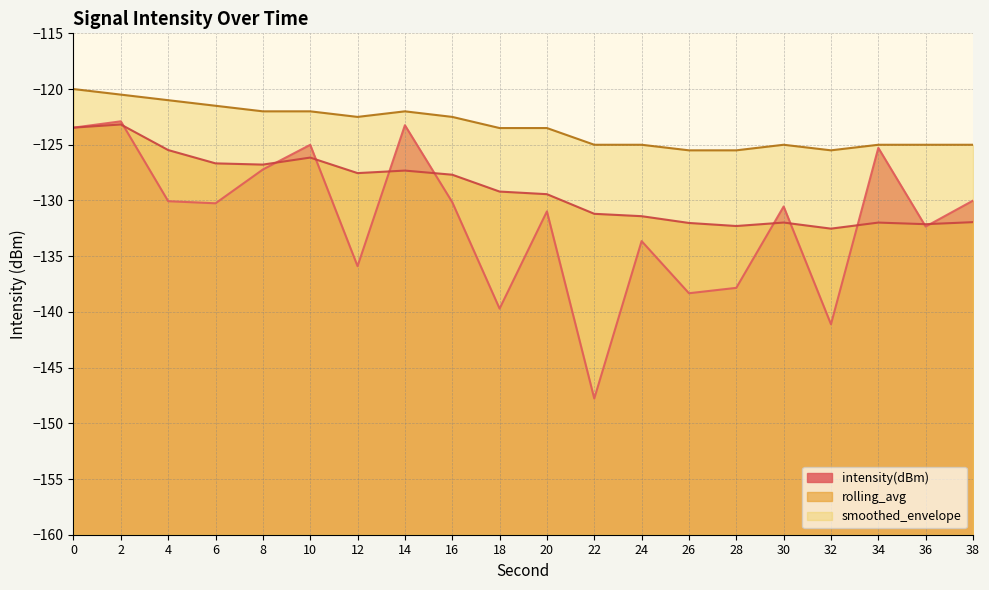

Between 22 and 4, which is larger?

4